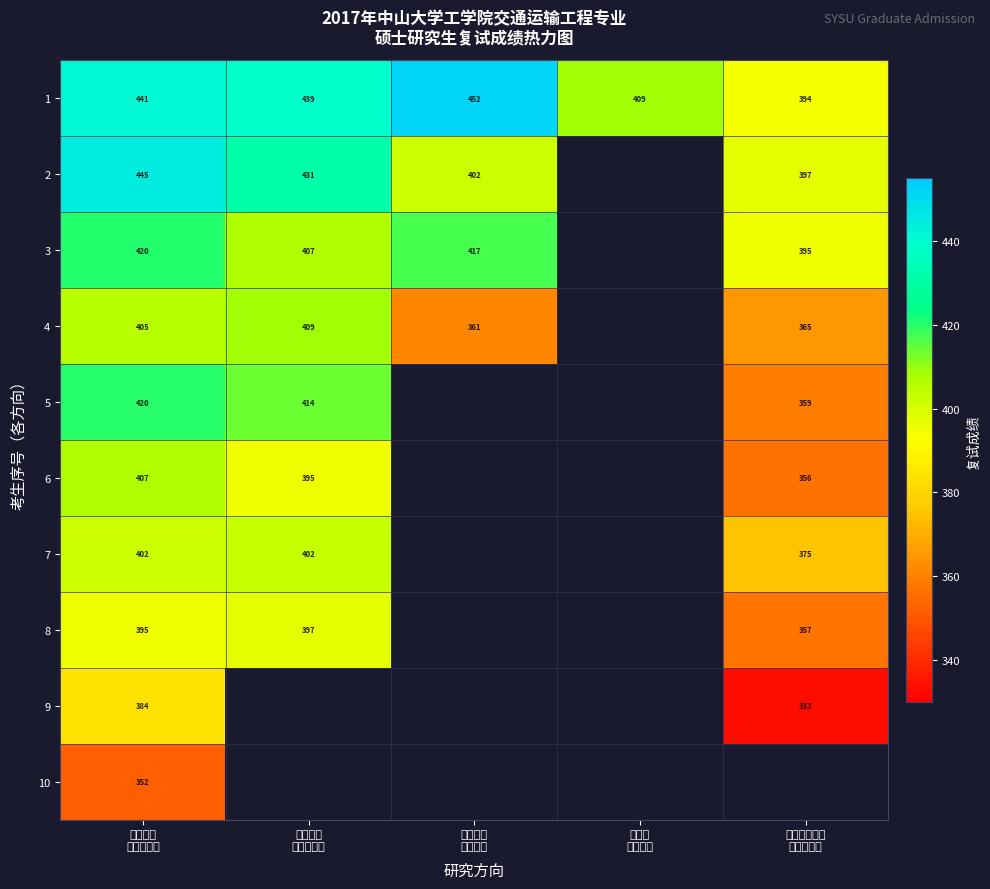

What is the difference between the second highest and minimum values in the 1 series?

47.0